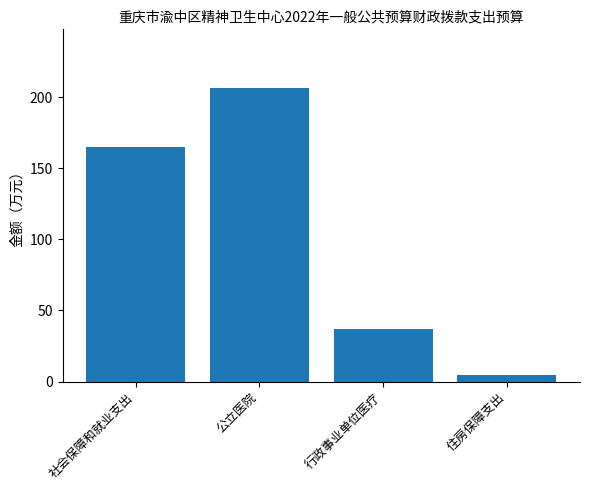

Reading right to left, what are all the values shown in this chart?

住房保障支出=4.7	行政事业单位医疗=37.0	公立医院=206.5	社会保障和就业支出=164.8